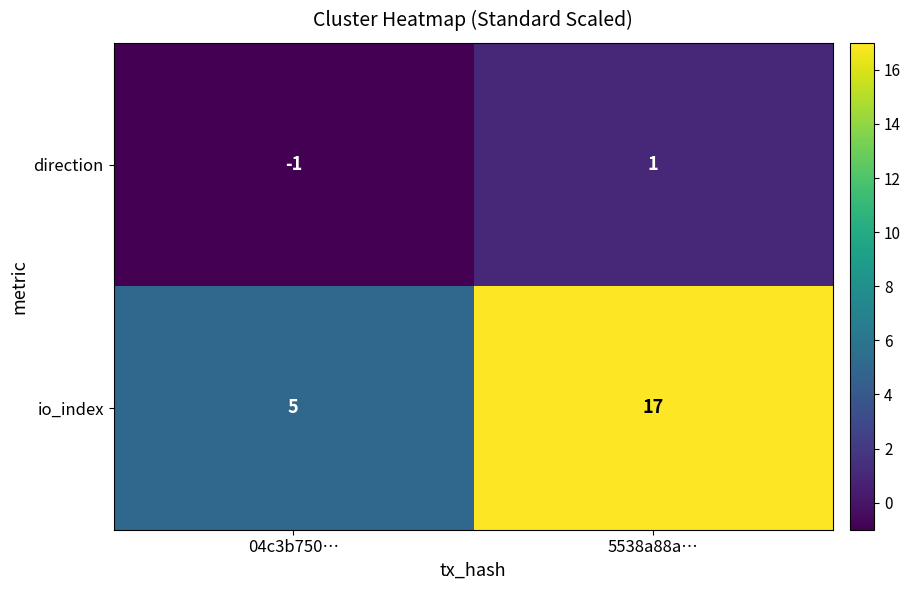

What is the minimum value shown in the chart?

-1